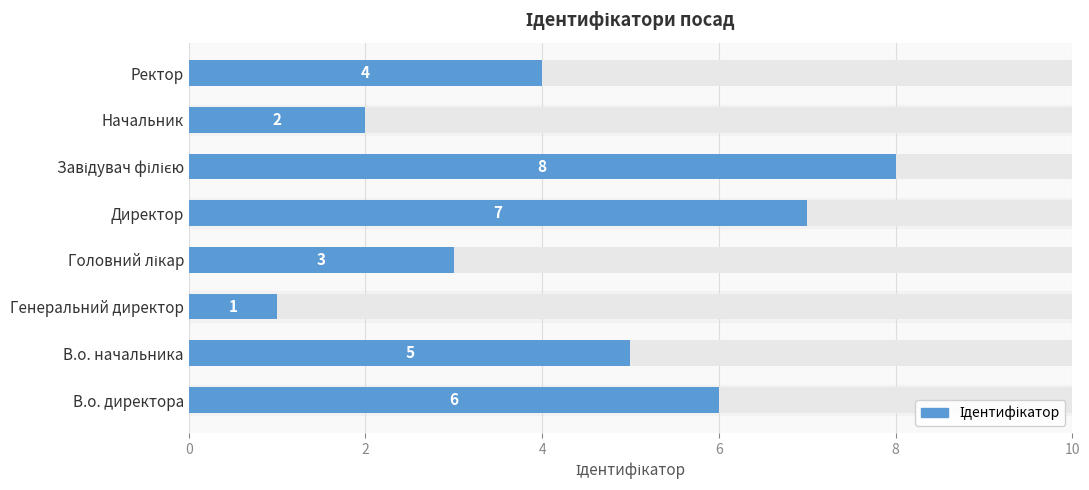

How many values exceed 5?

3